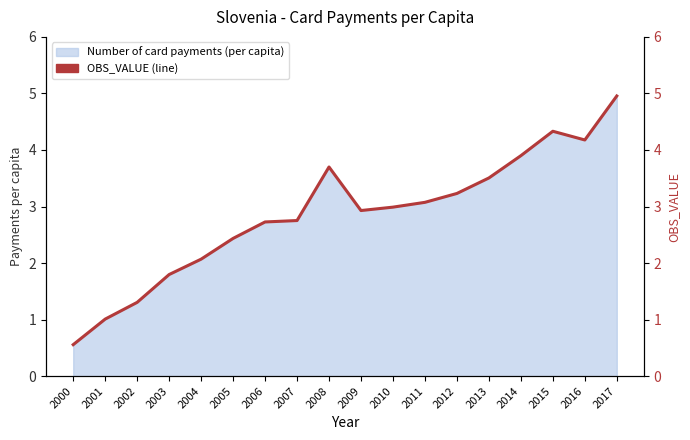

List the labels in order of value, largest first.

2017, 2015, 2016, 2014, 2008, 2013, 2012, 2011, 2010, 2009, 2007, 2006, 2005, 2004, 2003, 2002, 2001, 2000